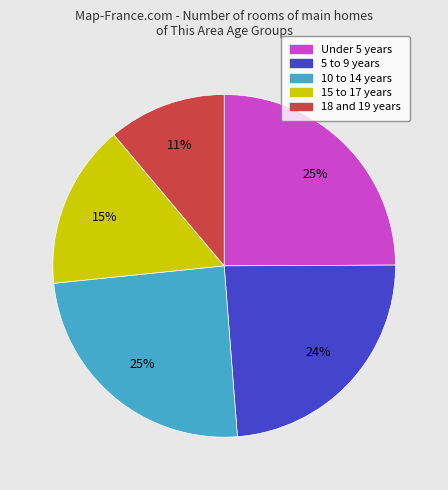

How many slices are in this pie chart?

5